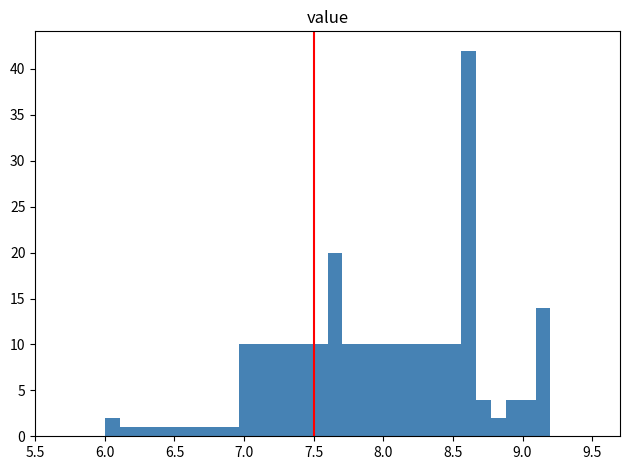

Around what value on the x-axis is the tallest bar? Give the approximate position of its centre, as read against the axis.

8.60